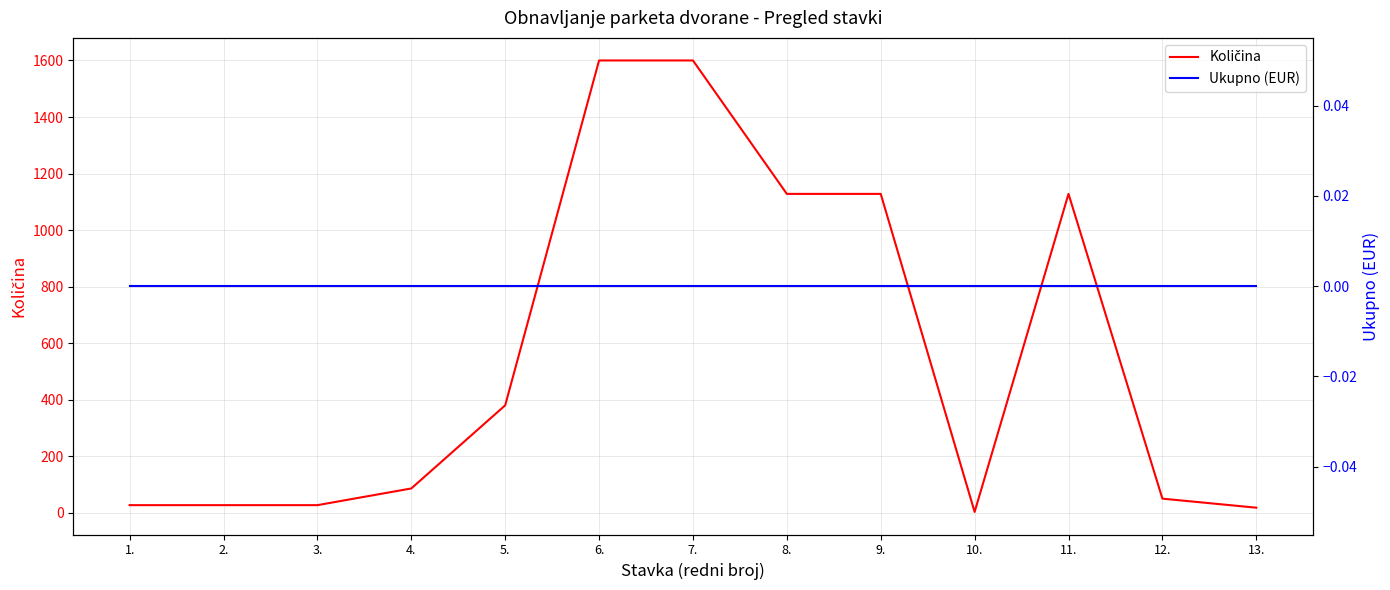

Which series has the largest total across all categories?

Količina